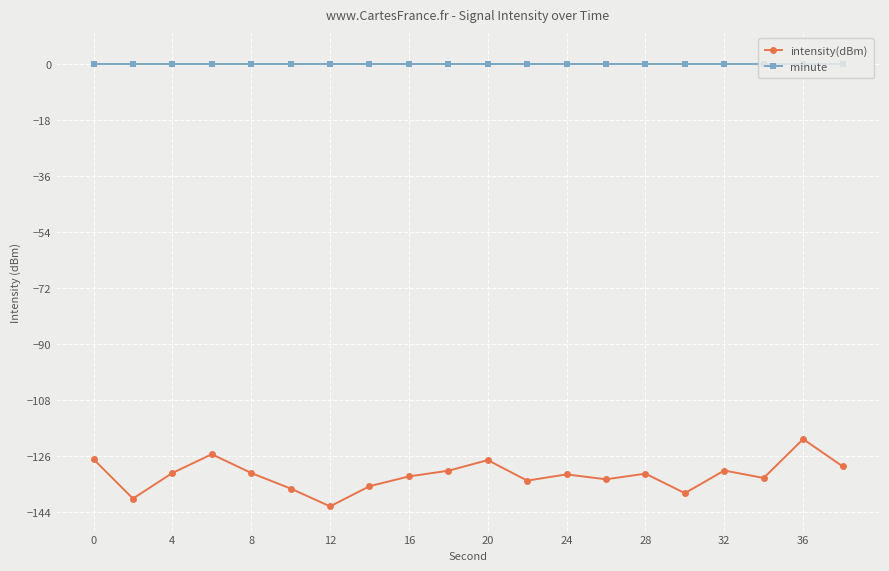

List the series in order of their overall mean, lowest first.

intensity(dBm), minute